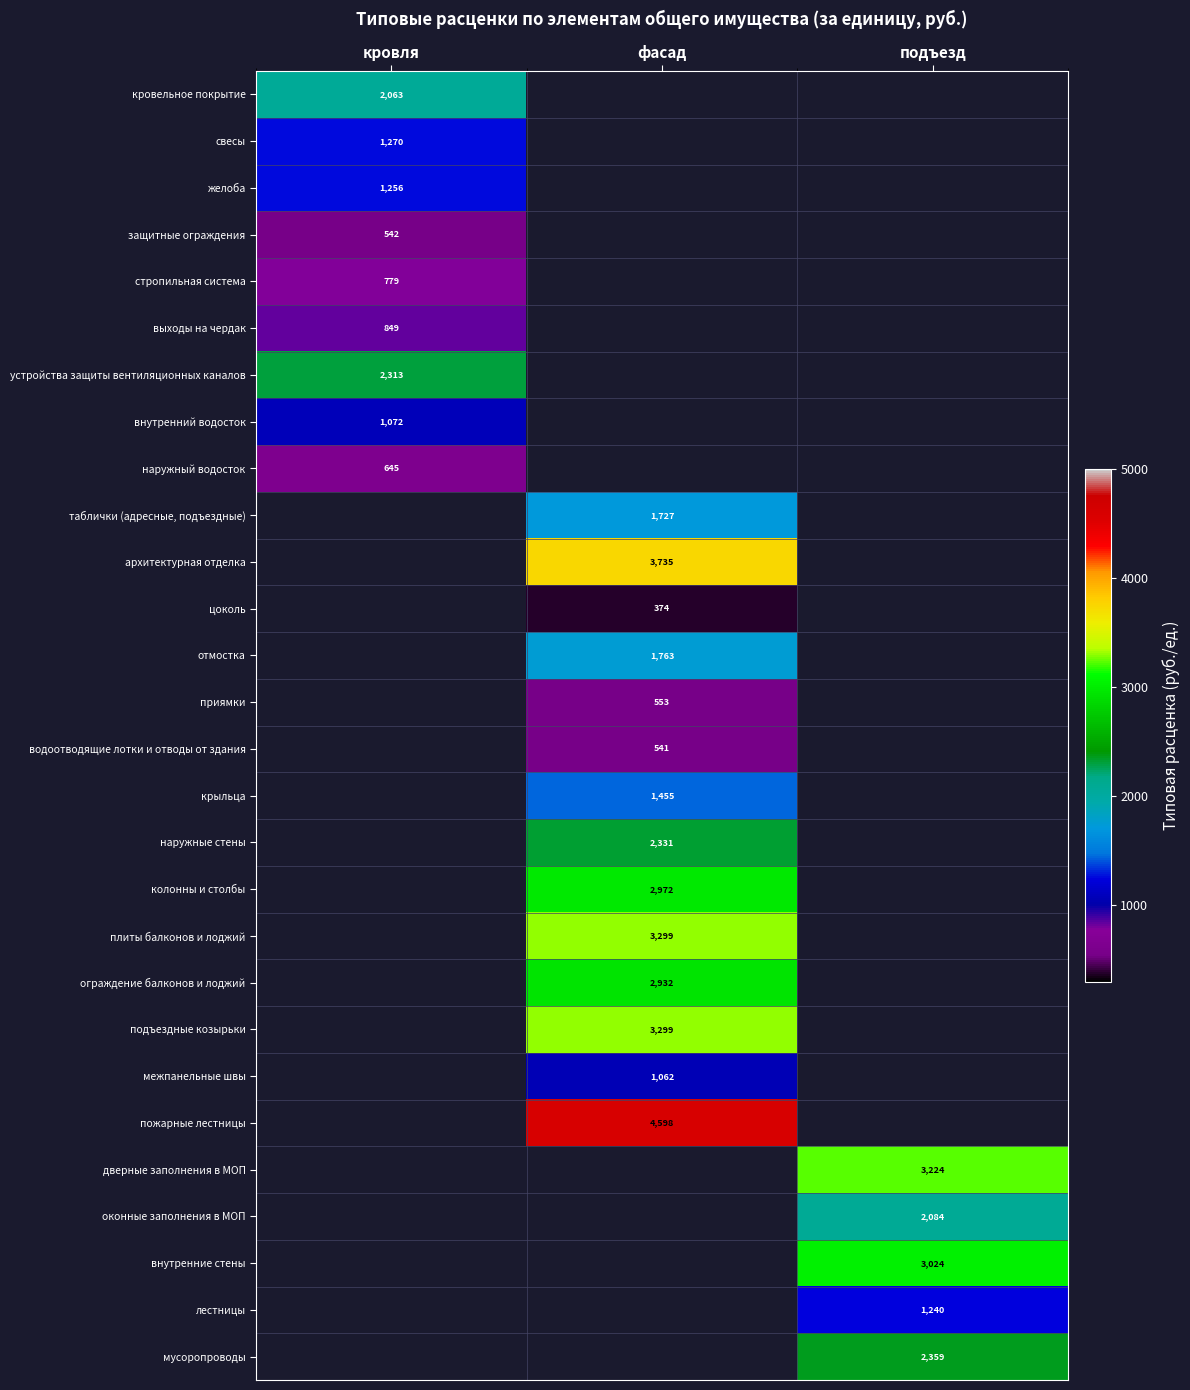

Rank the series by their maximum value, from lowest to highest.

защитные ограждения, наружный водосток, стропильная система, выходы на чердак, внутренний водосток, желоба, свесы, кровельное покрытие, устройства защиты вентиляционных каналов, таблички (адресные, подъездные), архитектурная отделка, цоколь, отмостка, приямки, водоотводящие лотки и отводы от здания, крыльца, наружные стены, колонны и столбы, плиты балконов и лоджий, ограждение балконов и лоджий, подъездные козырьки, межпанельные швы, пожарные лестницы, дверные заполнения в МОП, оконные заполнения в МОП, внутренние стены, лестницы, мусоропроводы